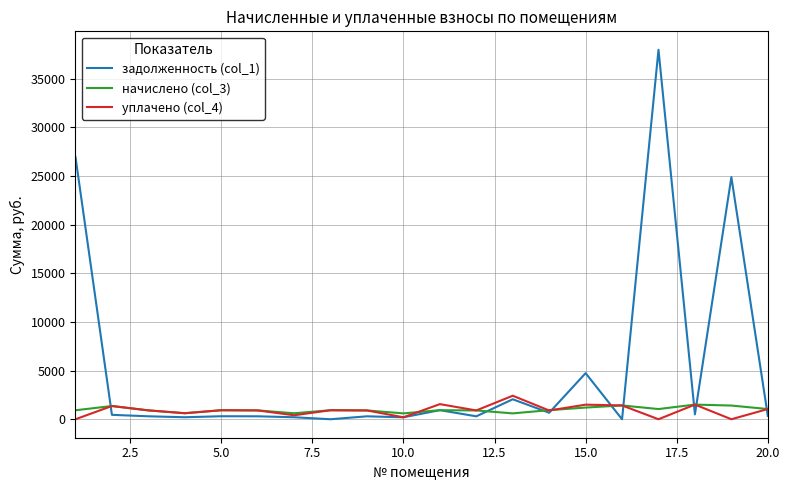

What is the maximum value shown in the chart?

37964.4